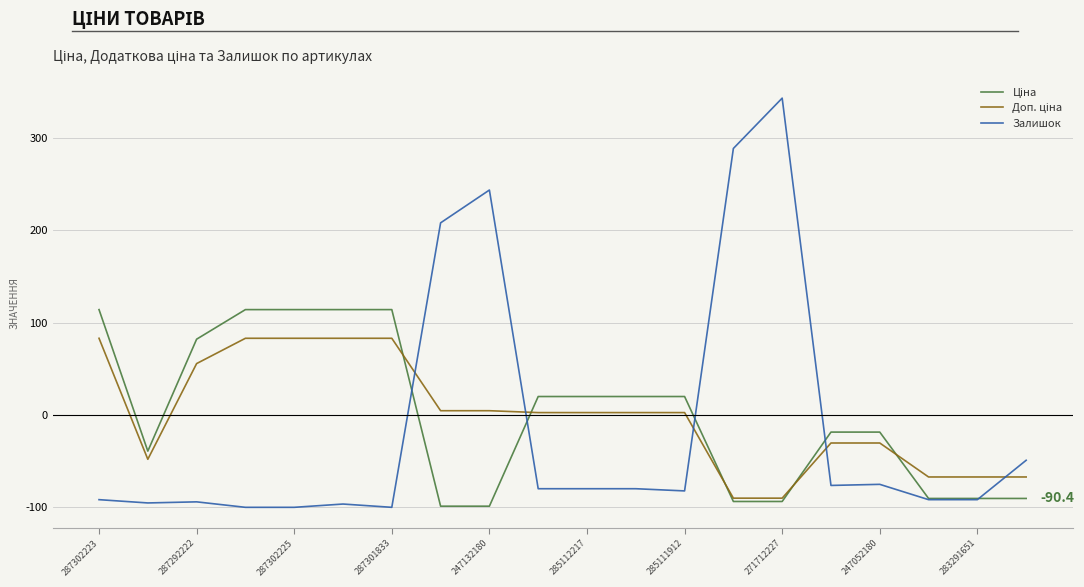

What is the maximum value for Залишок?

343.1